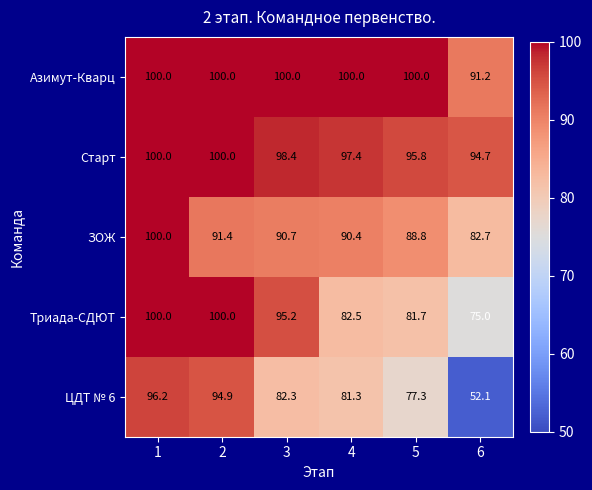

At 3, list the series in order from smallest to largest.

ЦДТ № 6, ЗОЖ, Триада-СДЮТ, Старт, Азимут-Кварц